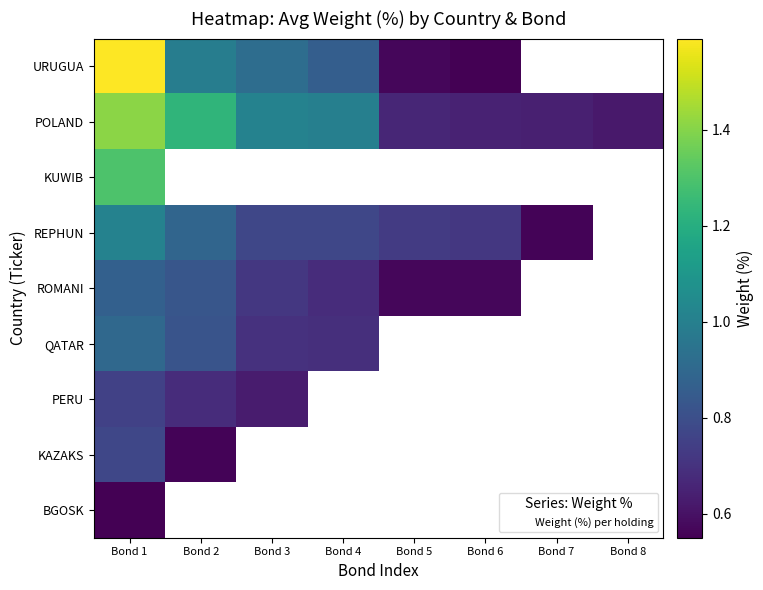

How many data points does each series have?

8